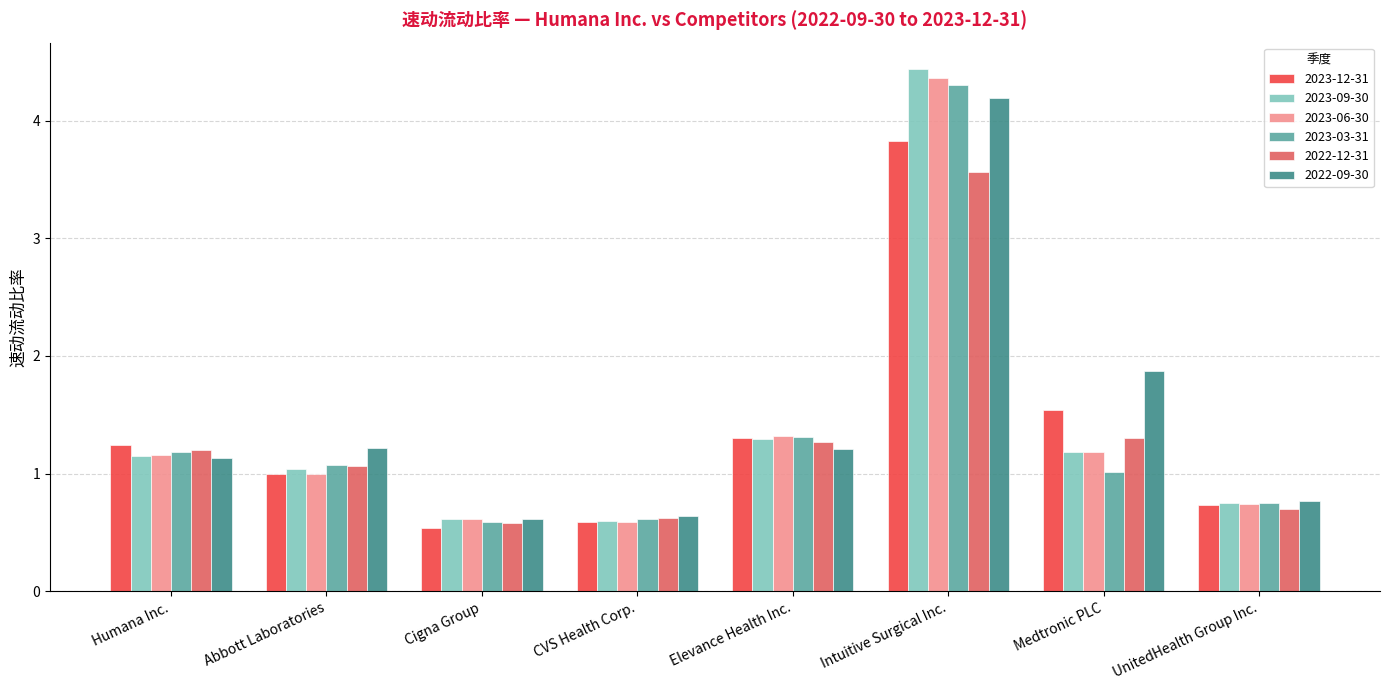

True or false: 2022-12-31 has a value of 0.3 at Cigna Group.

False